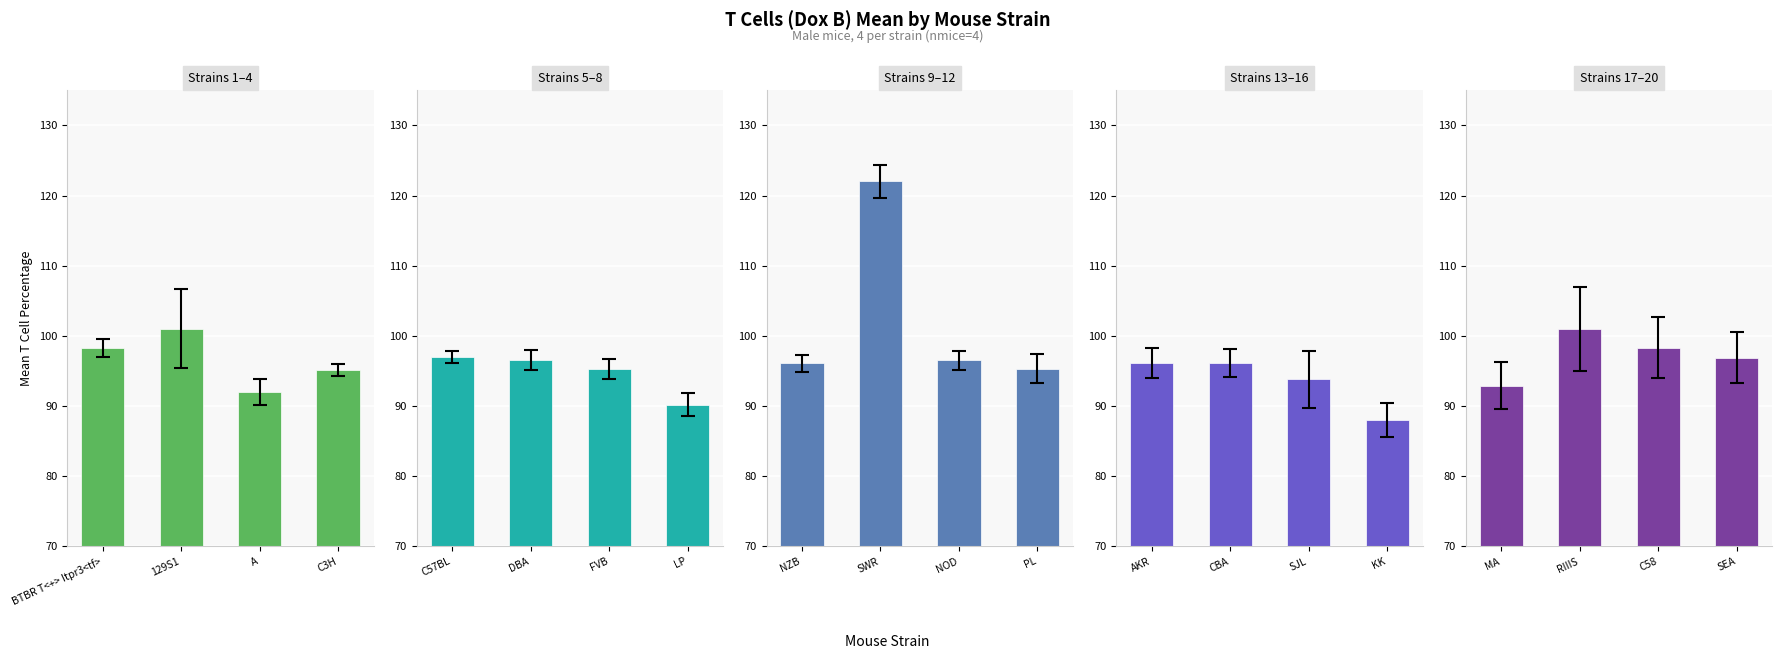

How many data points in Mean (Panel 3) are above 96?

3